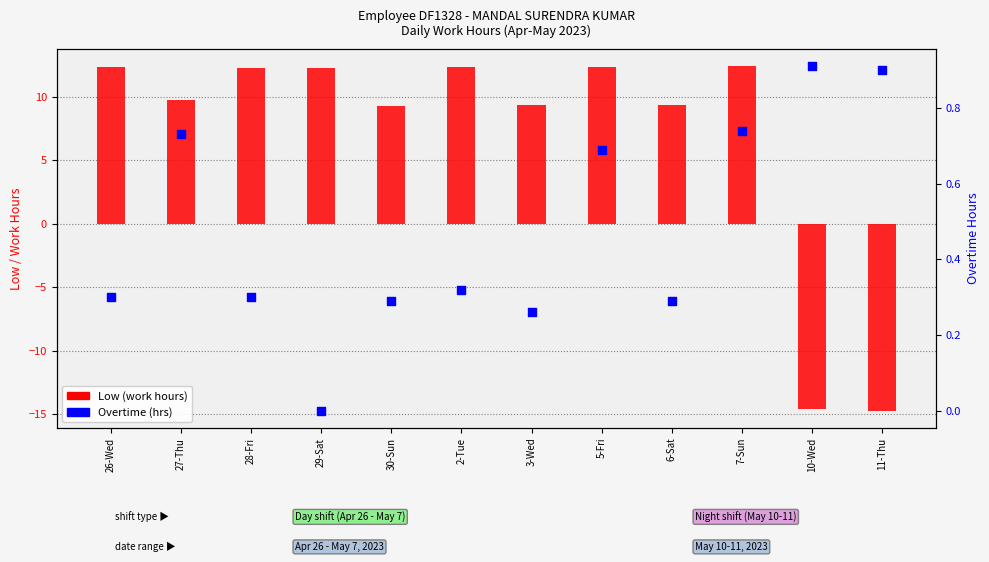

Which series has the largest total across all categories?

Low (work hours)